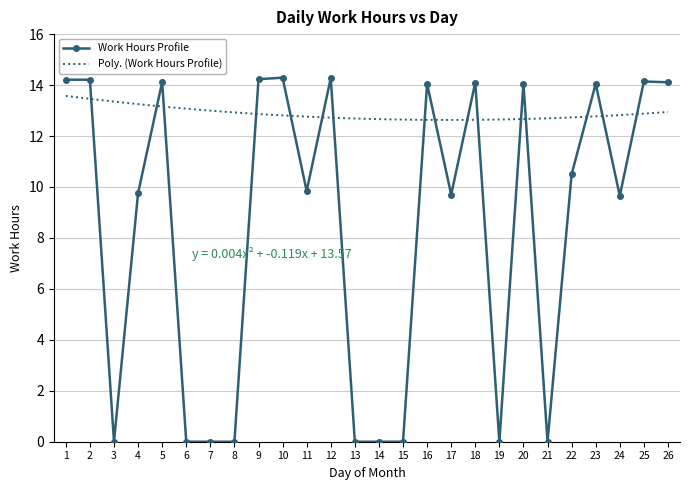

What is the difference between the maximum and minimum values?

14.3